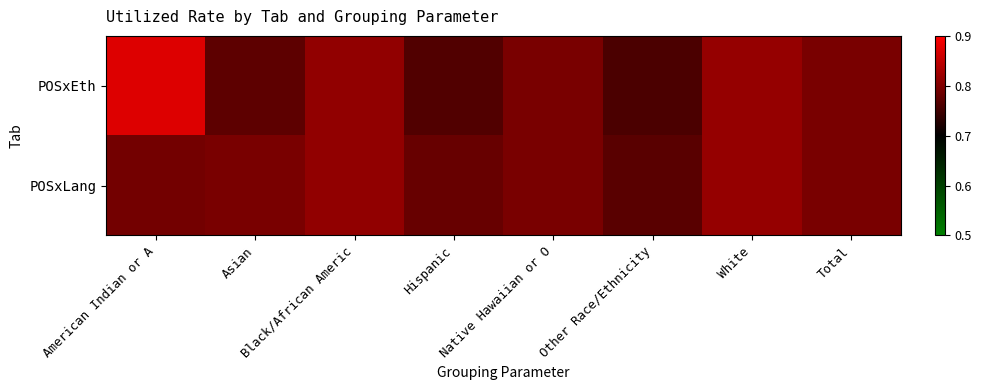

Reading left to right, what are all the values shown in this chart?

POSxEth: American Indian or A=0.9	Asian=0.8	Black/African Americ=0.8	Hispanic=0.8	Native Hawaiian or O=0.8	Other Race/Ethnicity=0.8	White=0.8	Total=0.8
POSxLang: American Indian or A=0.8	Asian=0.8	Black/African Americ=0.8	Hispanic=0.8	Native Hawaiian or O=0.8	Other Race/Ethnicity=0.8	White=0.8	Total=0.8